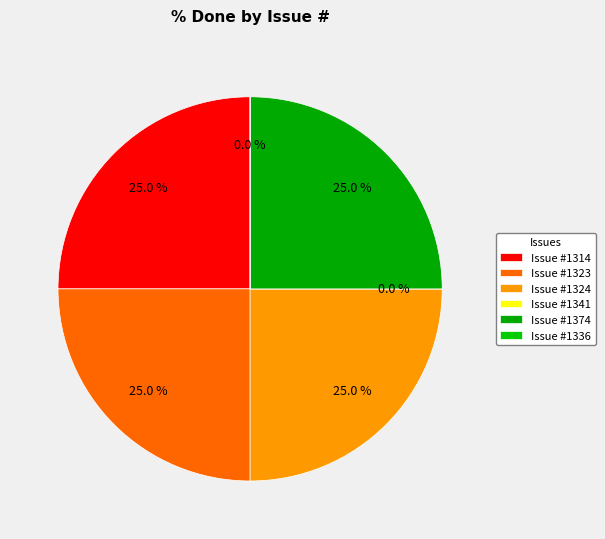

Rank the categories by value from highest to lowest.

1314, 1323, 1324, 1374, 1341, 1336